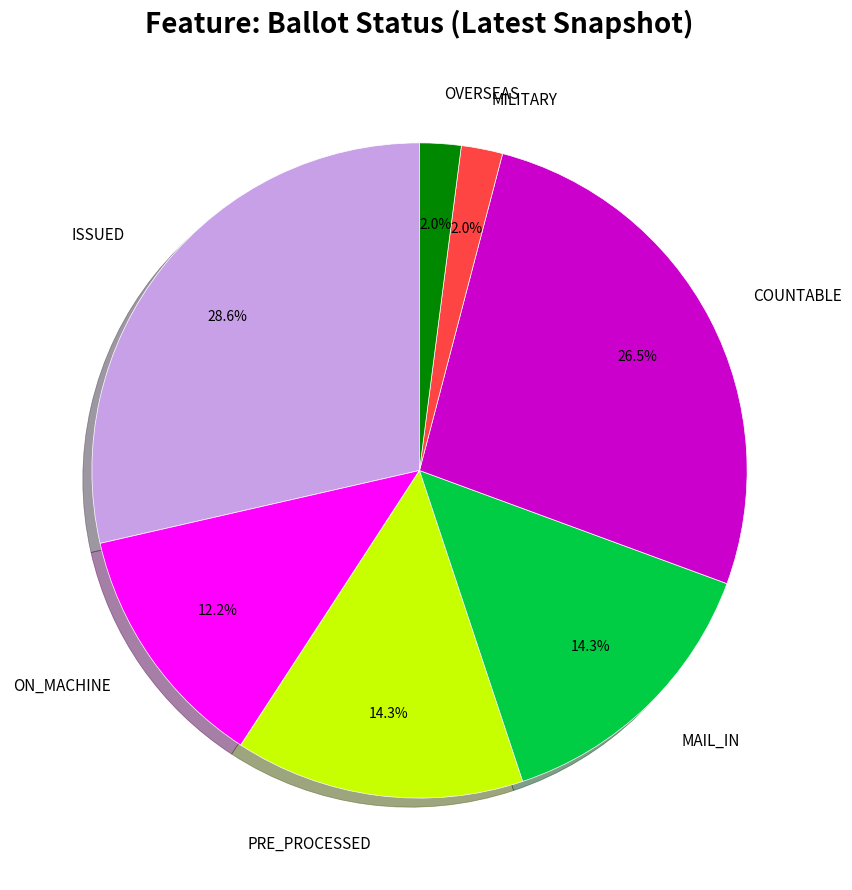

Between ISSUED and MILITARY, which is larger?

ISSUED